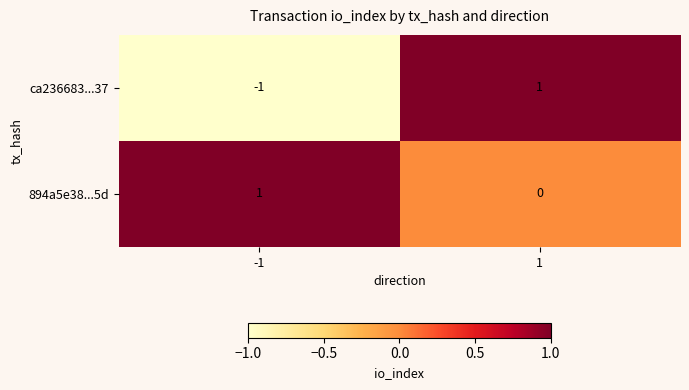

What is the difference between the highest and lowest values at 1?

1